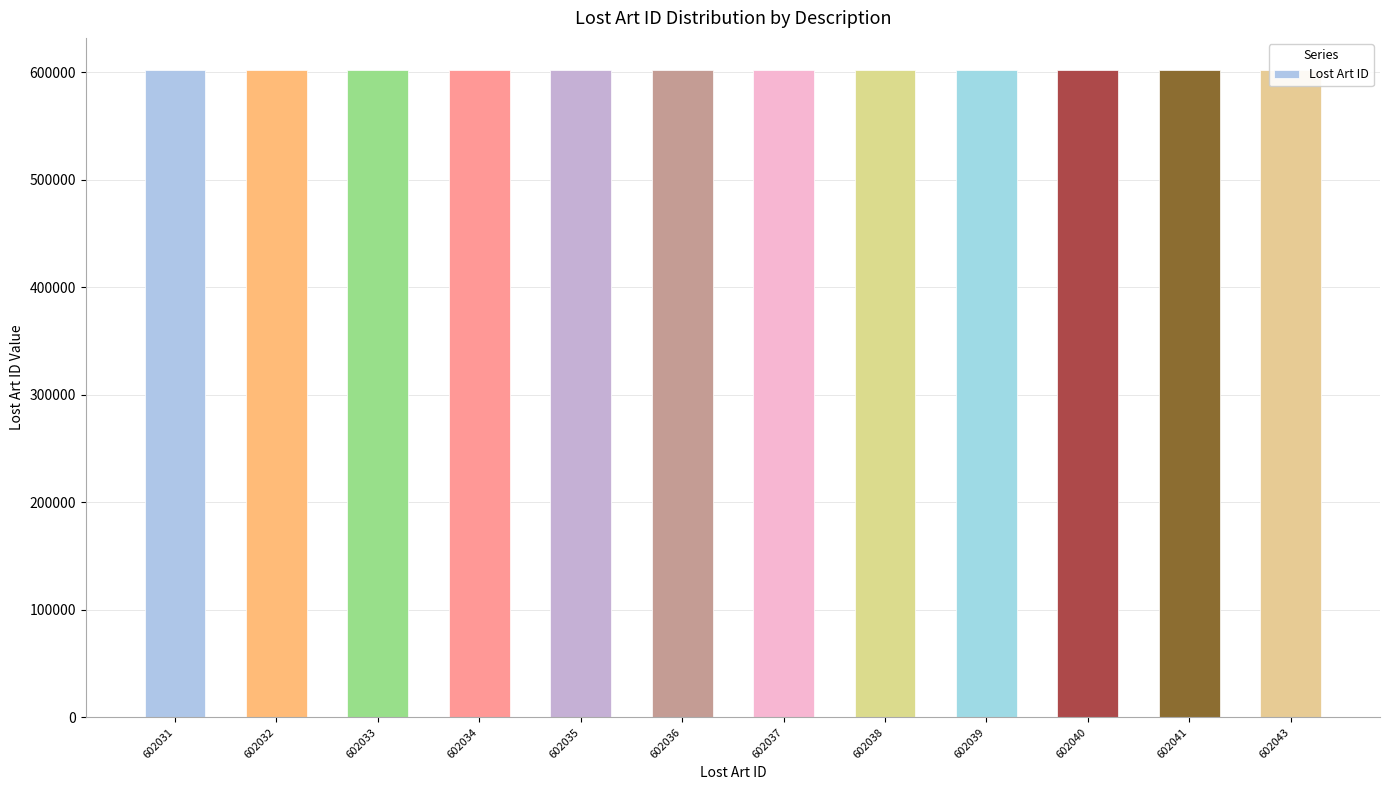

Which category has the lowest value across all series?

602031